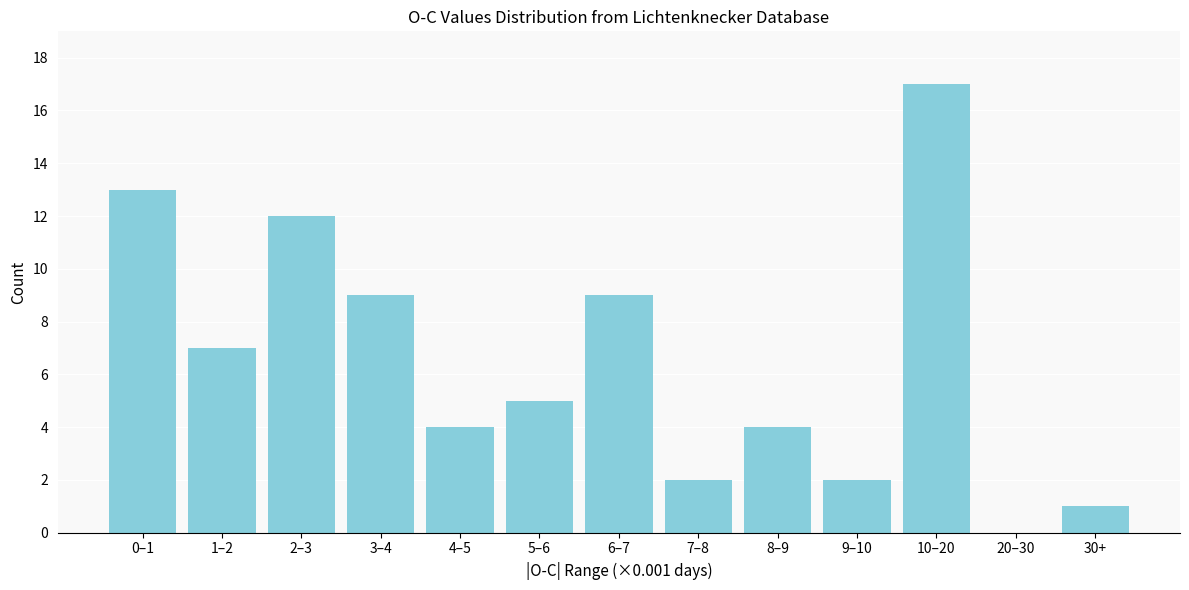

Reading right to left, what are all the values shown in this chart?

30+=1	20–30=0	10–20=17	9–10=2	8–9=4	7–8=2	6–7=9	5–6=5	4–5=4	3–4=9	2–3=12	1–2=7	0–1=13